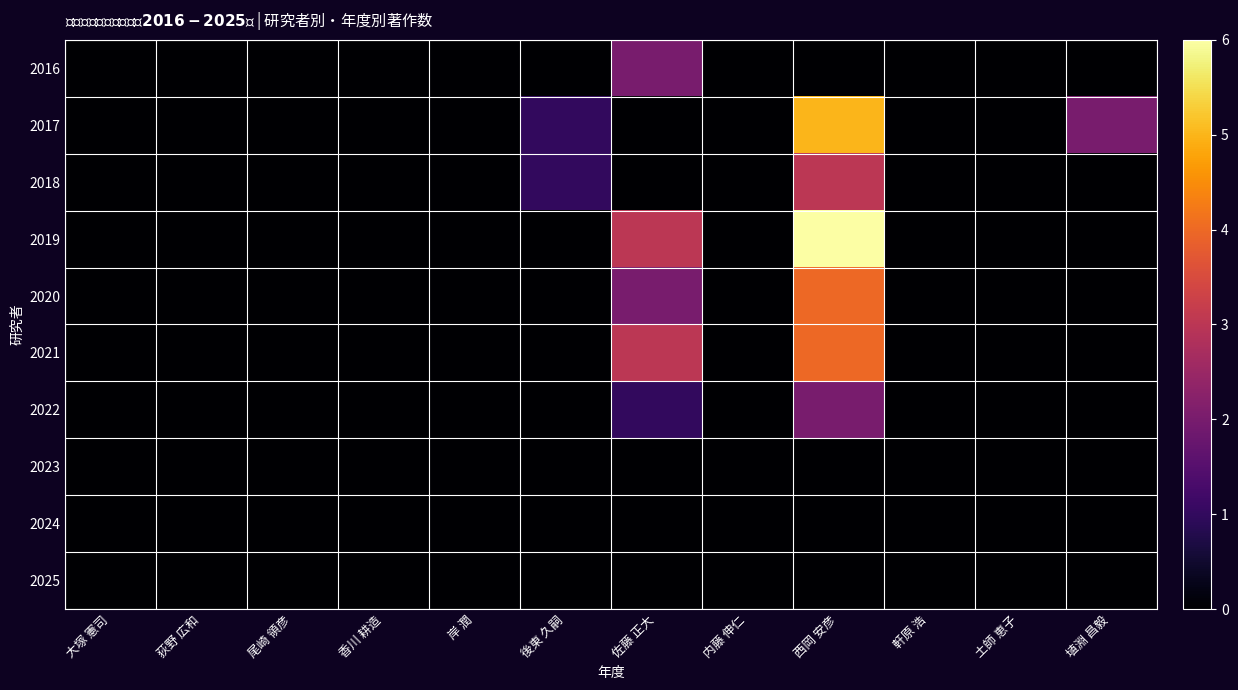

Reading left to right, extract all data points from this chart.

2016: 大塚 憲司=0	荻野 広和=0	尾崎 領彦=0	香川 耕造=0	岸 潤=0	後東 久嗣=0	佐藤 正大=2	内藤 伸仁=0	西岡 安彦=0	軒原 浩=0	土師 恵子=0	埴淵 昌毅=0
2017: 大塚 憲司=0	荻野 広和=0	尾崎 領彦=0	香川 耕造=0	岸 潤=0	後東 久嗣=1	佐藤 正大=0	内藤 伸仁=0	西岡 安彦=5	軒原 浩=0	土師 恵子=0	埴淵 昌毅=2
2018: 大塚 憲司=0	荻野 広和=0	尾崎 領彦=0	香川 耕造=0	岸 潤=0	後東 久嗣=1	佐藤 正大=0	内藤 伸仁=0	西岡 安彦=3	軒原 浩=0	土師 恵子=0	埴淵 昌毅=0
2019: 大塚 憲司=0	荻野 広和=0	尾崎 領彦=0	香川 耕造=0	岸 潤=0	後東 久嗣=0	佐藤 正大=3	内藤 伸仁=0	西岡 安彦=6	軒原 浩=0	土師 恵子=0	埴淵 昌毅=0
2020: 大塚 憲司=0	荻野 広和=0	尾崎 領彦=0	香川 耕造=0	岸 潤=0	後東 久嗣=0	佐藤 正大=2	内藤 伸仁=0	西岡 安彦=4	軒原 浩=0	土師 恵子=0	埴淵 昌毅=0
2021: 大塚 憲司=0	荻野 広和=0	尾崎 領彦=0	香川 耕造=0	岸 潤=0	後東 久嗣=0	佐藤 正大=3	内藤 伸仁=0	西岡 安彦=4	軒原 浩=0	土師 恵子=0	埴淵 昌毅=0
2022: 大塚 憲司=0	荻野 広和=0	尾崎 領彦=0	香川 耕造=0	岸 潤=0	後東 久嗣=0	佐藤 正大=1	内藤 伸仁=0	西岡 安彦=2	軒原 浩=0	土師 恵子=0	埴淵 昌毅=0
2023: 大塚 憲司=0	荻野 広和=0	尾崎 領彦=0	香川 耕造=0	岸 潤=0	後東 久嗣=0	佐藤 正大=0	内藤 伸仁=0	西岡 安彦=0	軒原 浩=0	土師 恵子=0	埴淵 昌毅=0
2024: 大塚 憲司=0	荻野 広和=0	尾崎 領彦=0	香川 耕造=0	岸 潤=0	後東 久嗣=0	佐藤 正大=0	内藤 伸仁=0	西岡 安彦=0	軒原 浩=0	土師 恵子=0	埴淵 昌毅=0
2025: 大塚 憲司=0	荻野 広和=0	尾崎 領彦=0	香川 耕造=0	岸 潤=0	後東 久嗣=0	佐藤 正大=0	内藤 伸仁=0	西岡 安彦=0	軒原 浩=0	土師 恵子=0	埴淵 昌毅=0